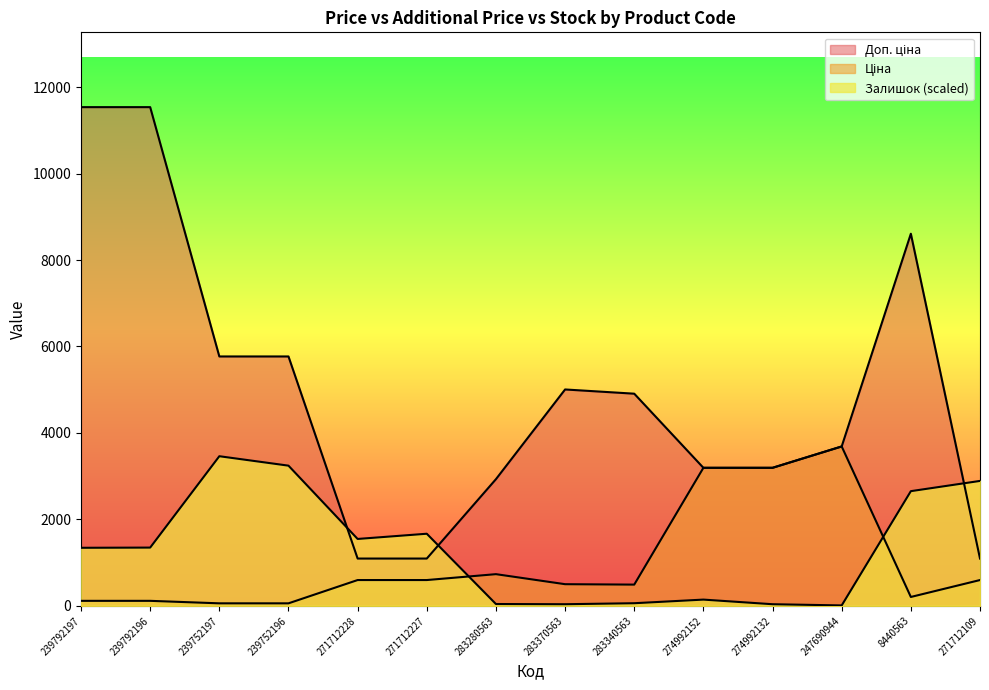

Does the chart display data point markers on the line(s)?

No